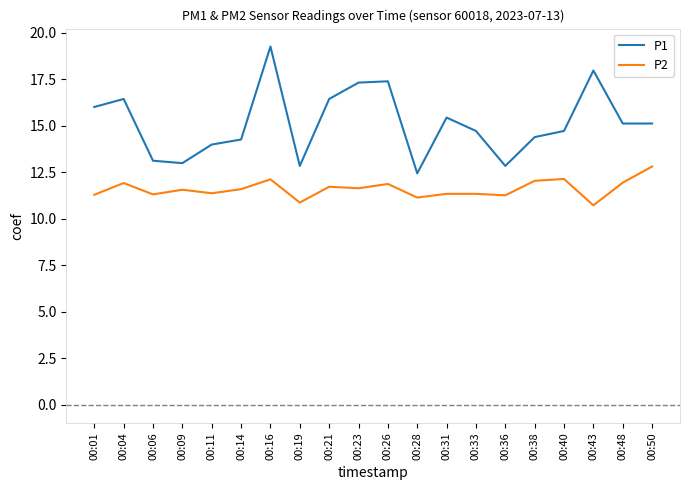

At which label does P1 first exceed 15?

00:01